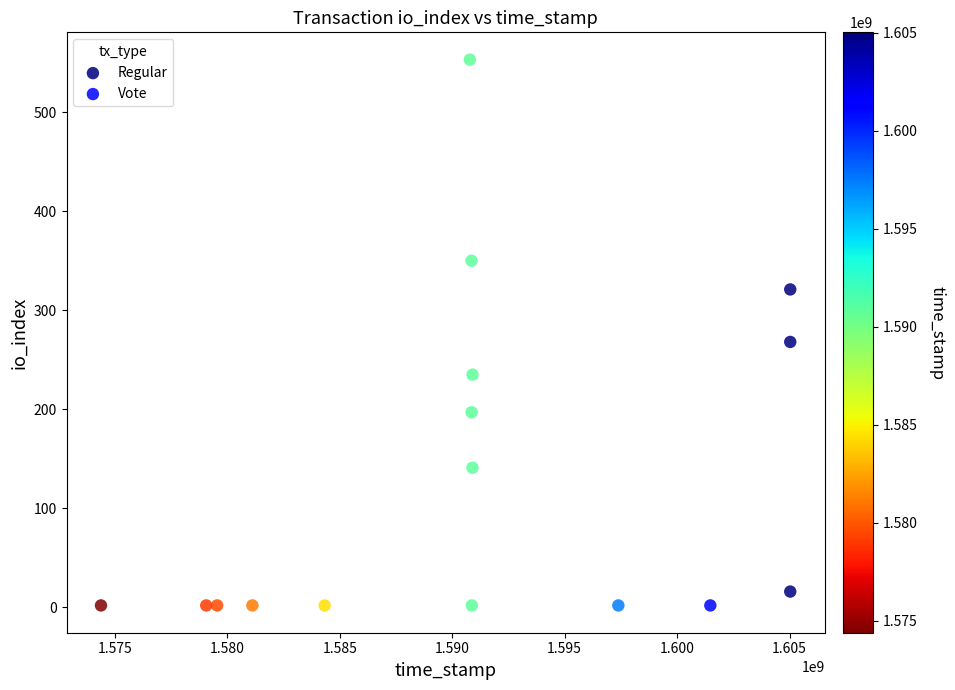

Which series contains the highest Y value?

Regular